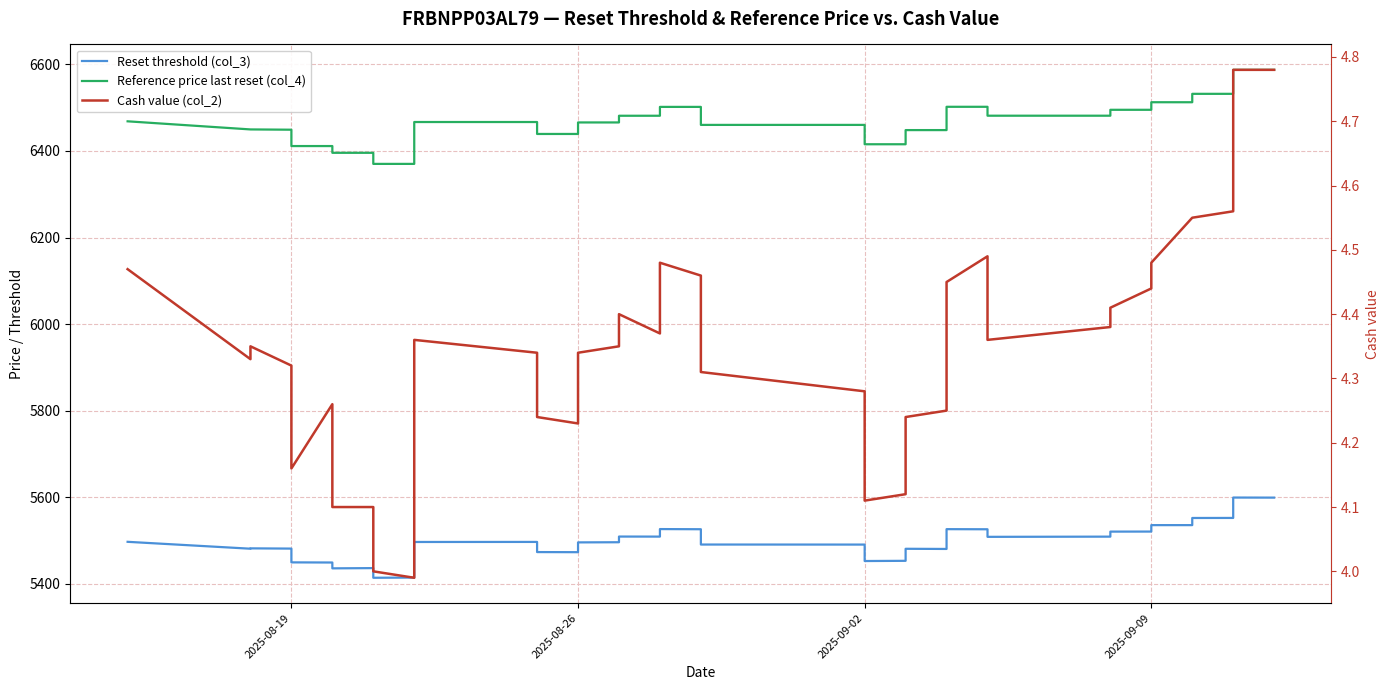

Rank the series by their average value, from lowest to highest.

Cash value (col_2), Reset threshold (col_3), Reference price last reset (col_4)